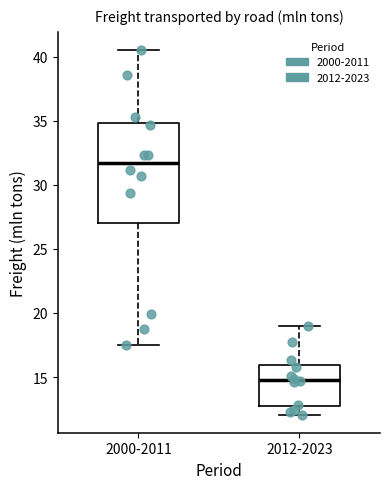

Reading left to right, read every box against the y-axis: the position of its median line, the range the box covers, and the ends of its whiskers. The values are not printed on the chart, so give them approximately, as read against the axis.

2000-2011: median 31.5, box 27.0 to 35.0, whiskers 17.5 to 40.5
2012-2023: median 15.0, box 12.5 to 16.0, whiskers 12.0 to 19.0